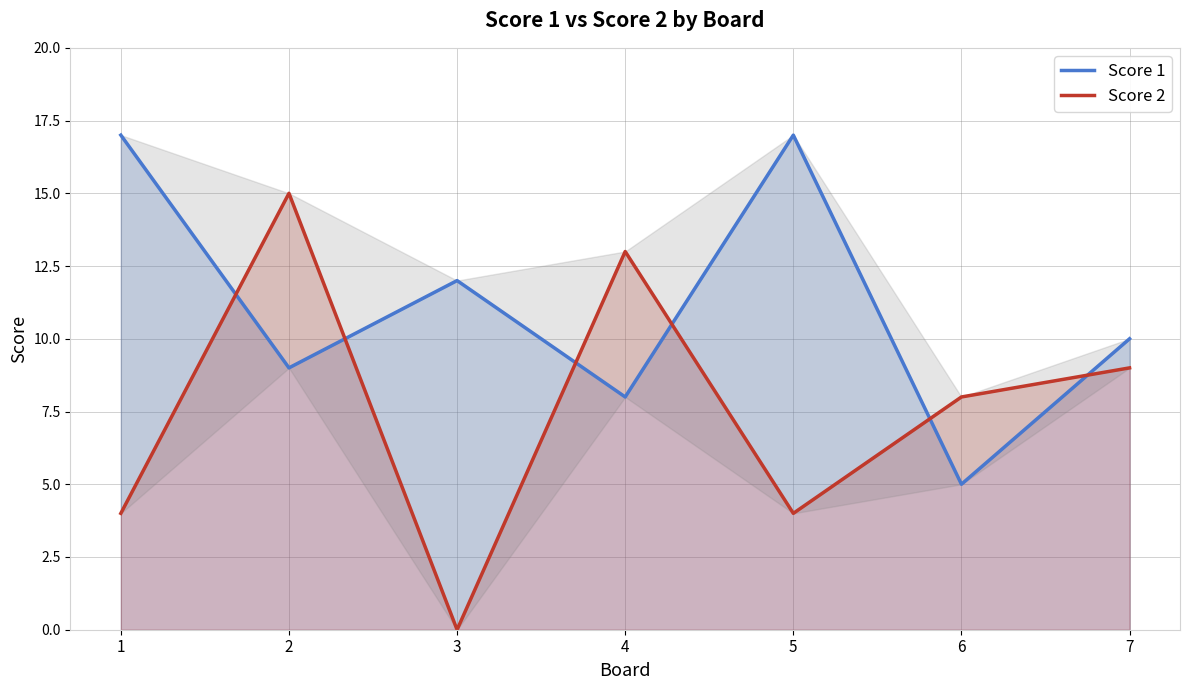

In Score 1, how many points are lower than both neighbors (excluding endpoints)?

3